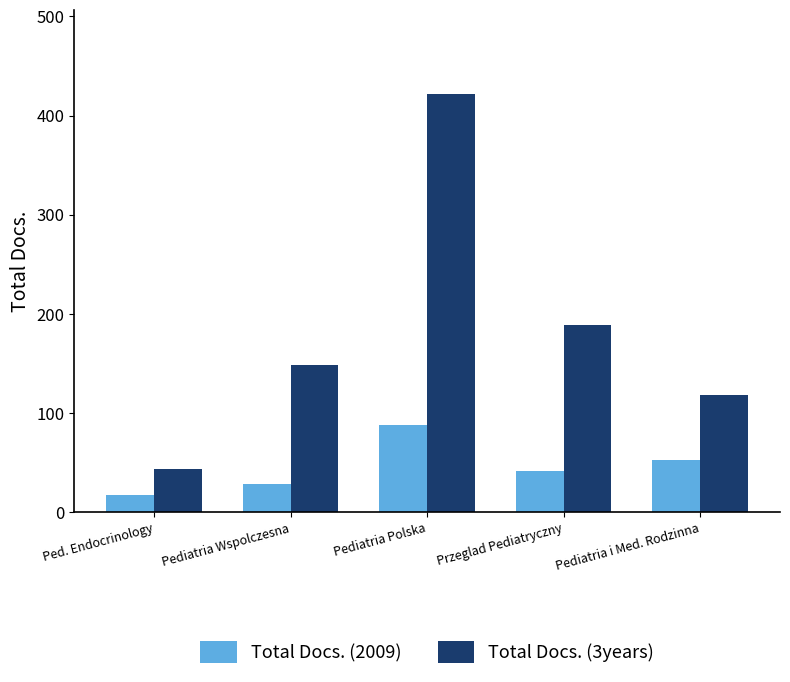

Which series has the largest range (max minus min)?

Total Docs. (3years)